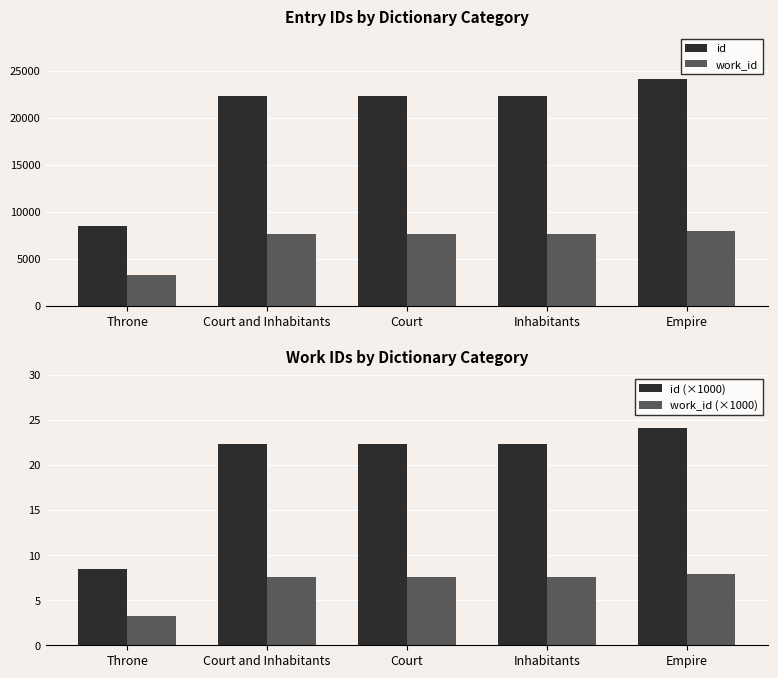

Reading right to left, what are all the values shown in this chart?

id: Empire=24141.0	Inhabitants=22345.0	Court=22333.0	Court and Inhabitants=22332.0	Throne=8482.0
work_id: Empire=7959.0	Inhabitants=7622.0	Court=7622.0	Court and Inhabitants=7622.0	Throne=3232.0
id (×1000): Empire=24.1	Inhabitants=22.3	Court=22.3	Court and Inhabitants=22.3	Throne=8.5
work_id (×1000): Empire=8.0	Inhabitants=7.6	Court=7.6	Court and Inhabitants=7.6	Throne=3.2